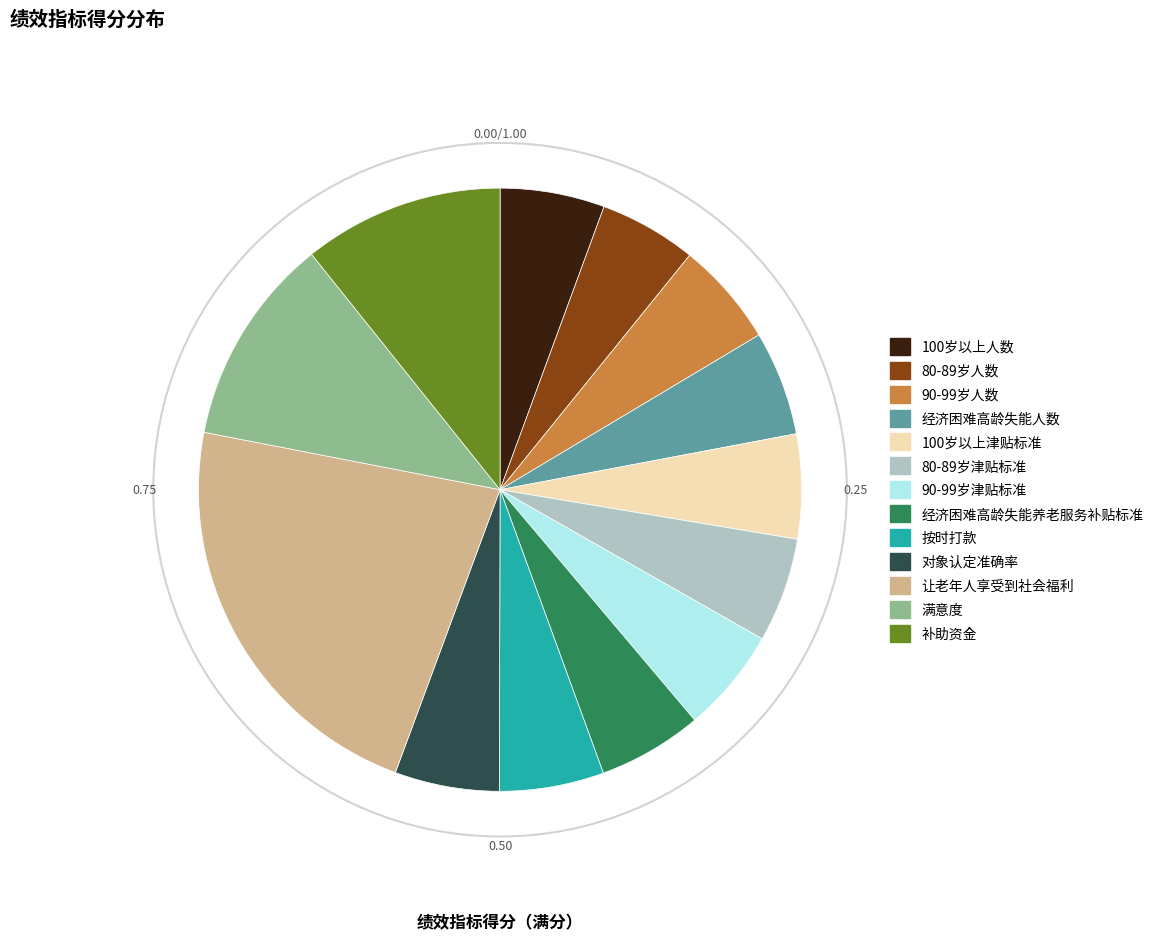

Which slice is the largest?

让老年人享受到社会福利